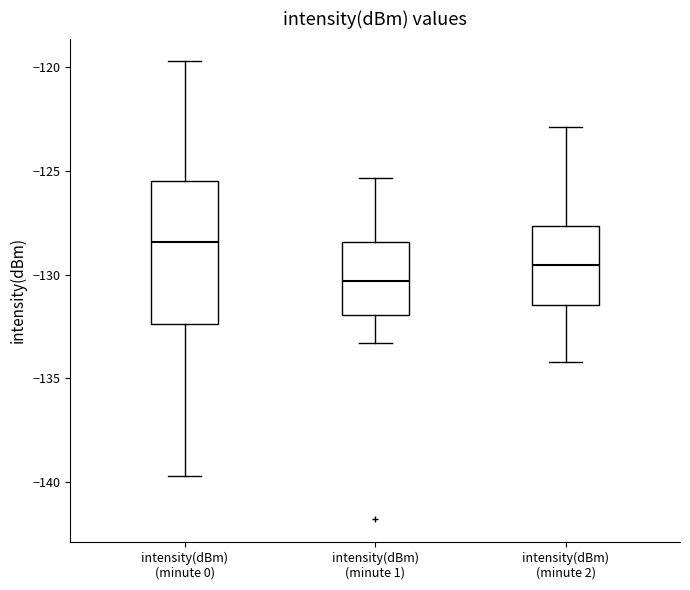

Which box's median line is the lowest?

intensity(dBm) (minute 1)